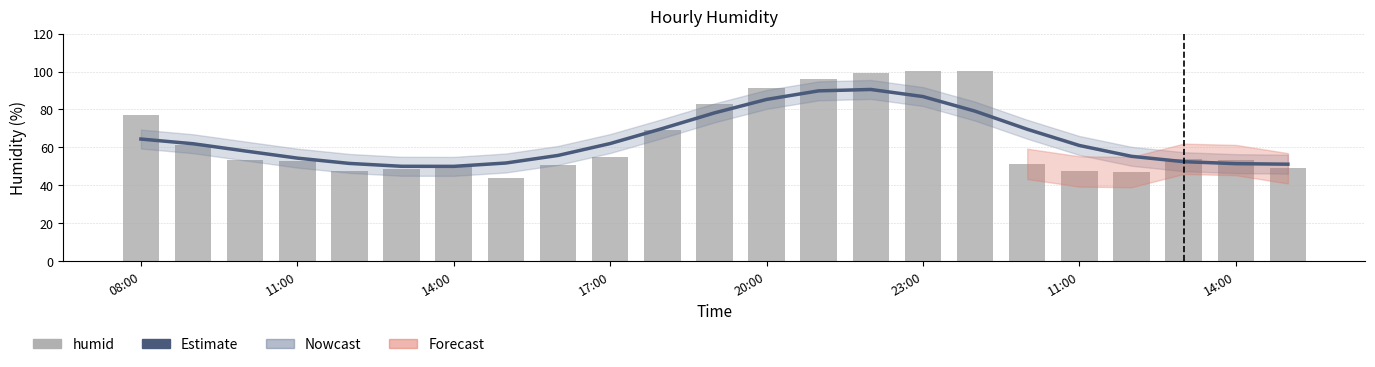

What is the total value across all series at 17:00?

107.0